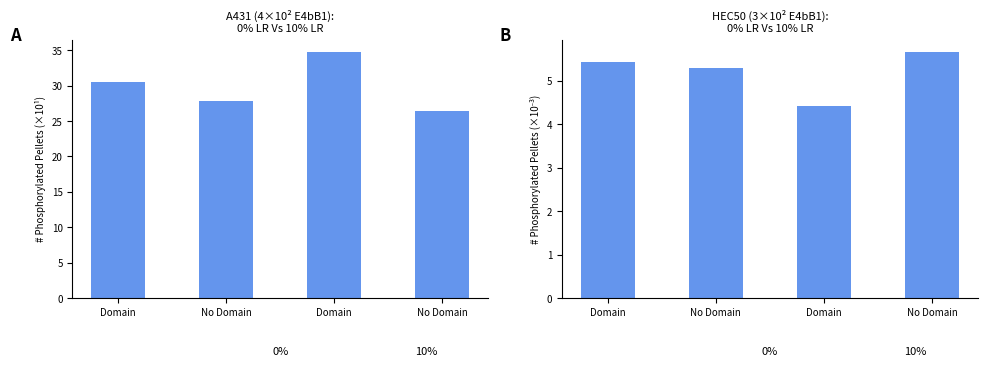

What is the smallest value displayed?

4.4